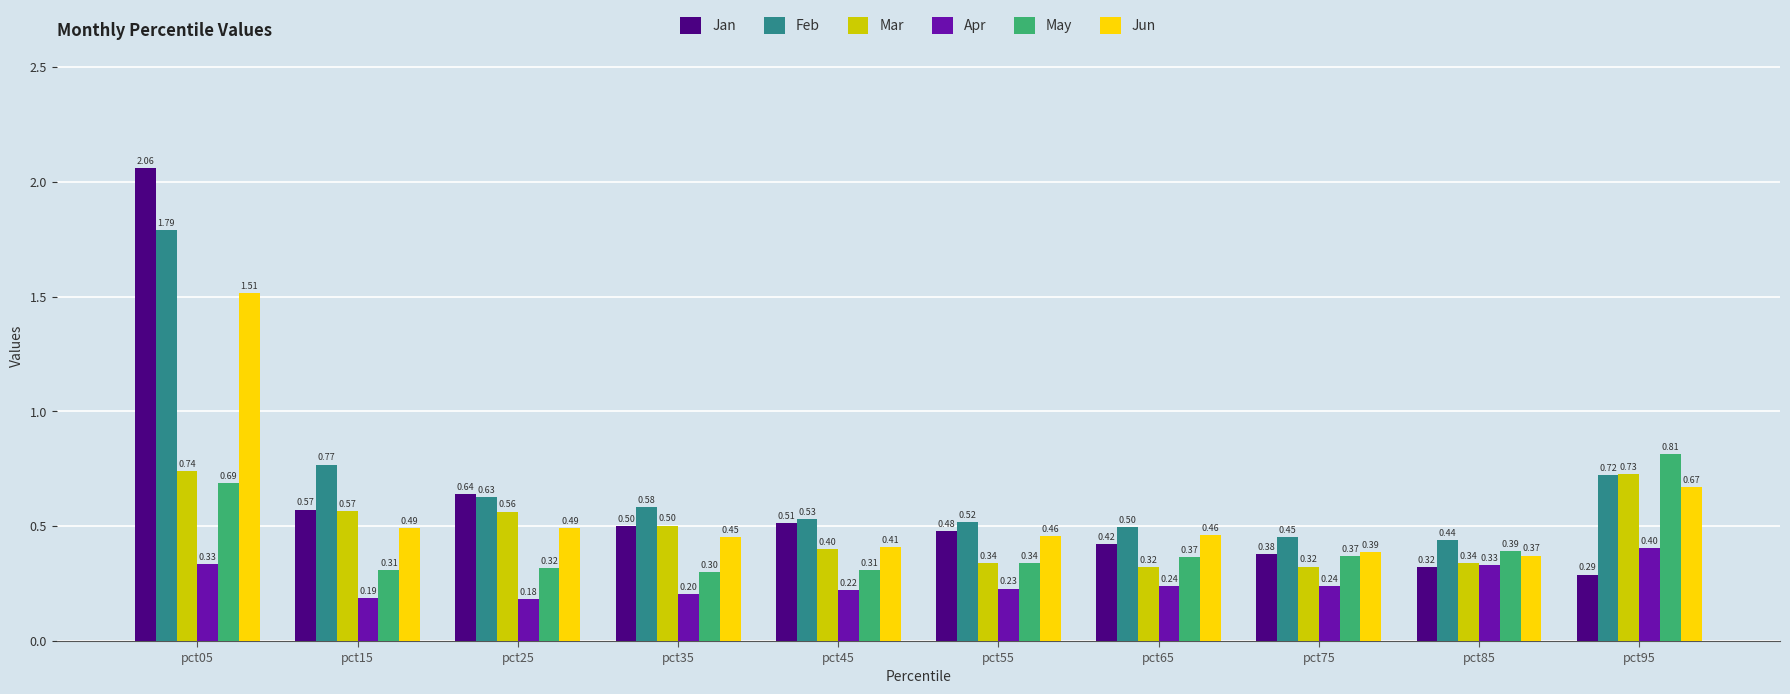

At how many categories does at least one series exceed 0?

10